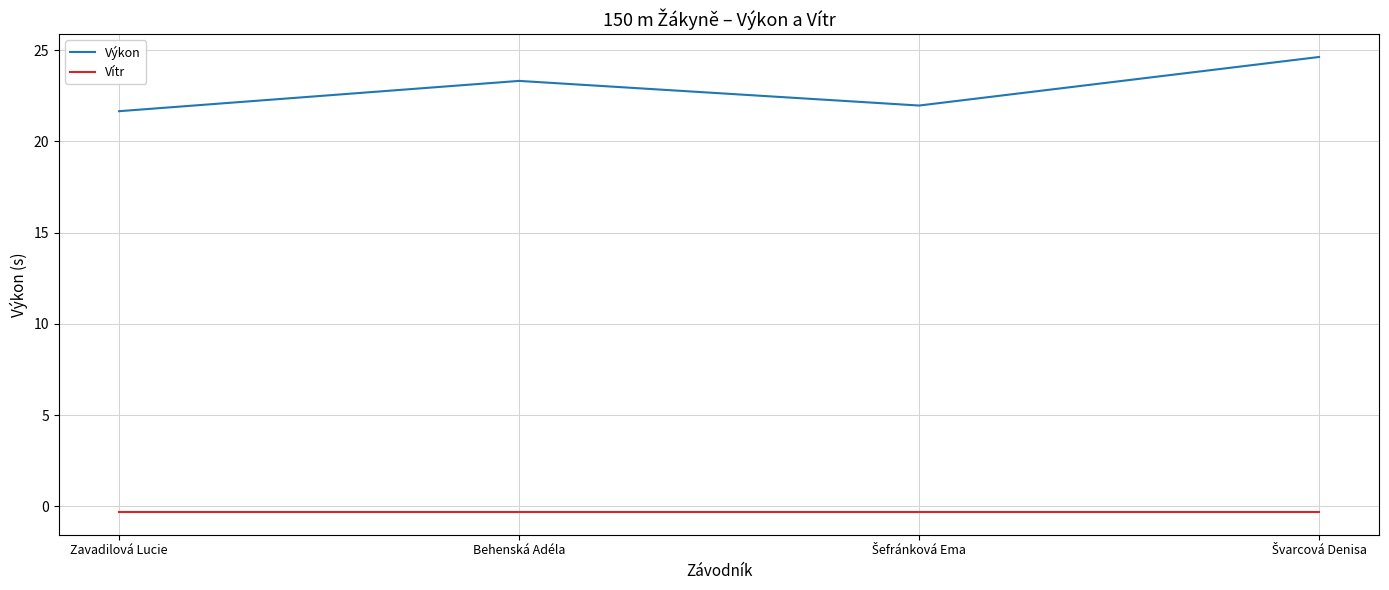

True or false: Výkon and Vítr intersect in this chart.

False